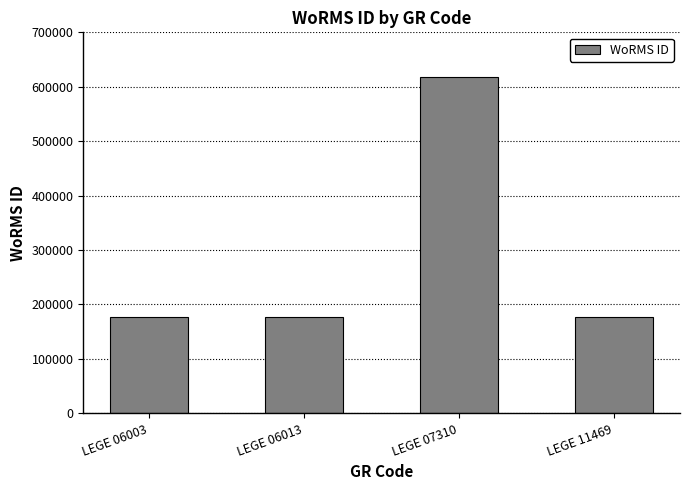

Between LEGE 07310 and LEGE 06013, which is larger?

LEGE 07310